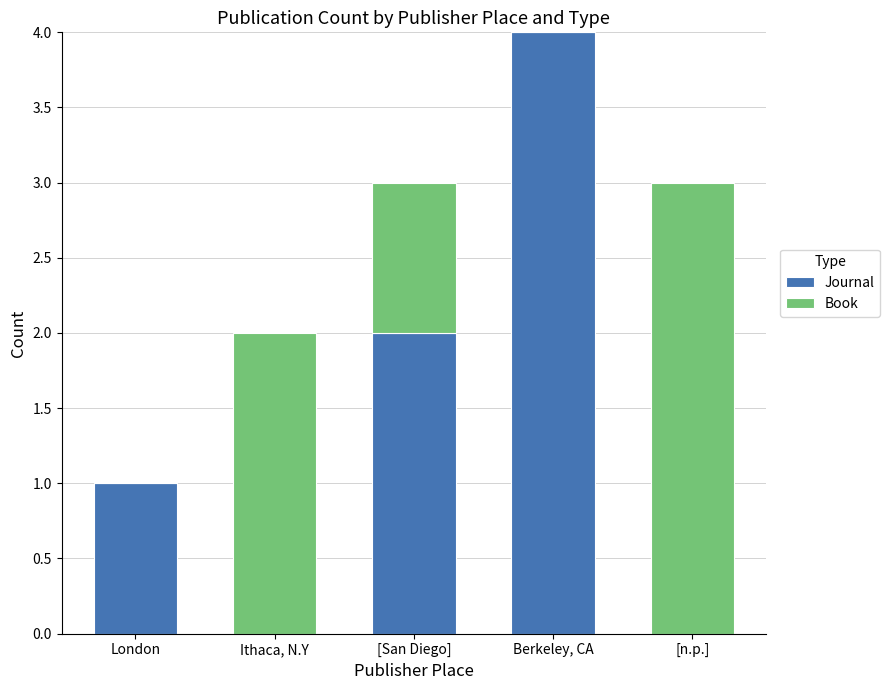

The value of Journal at London is 1. True or false?

True